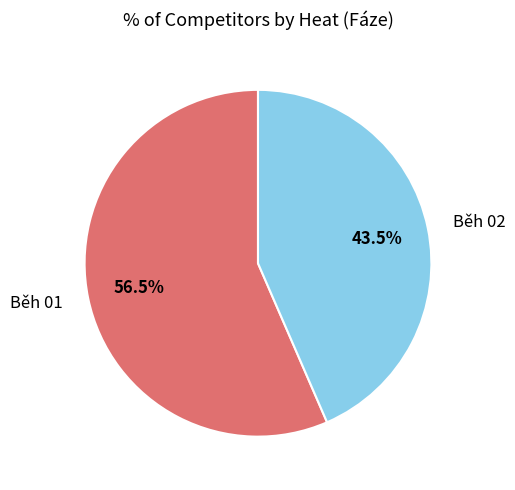

To the nearest percent, what is the average slice percentage?

50%